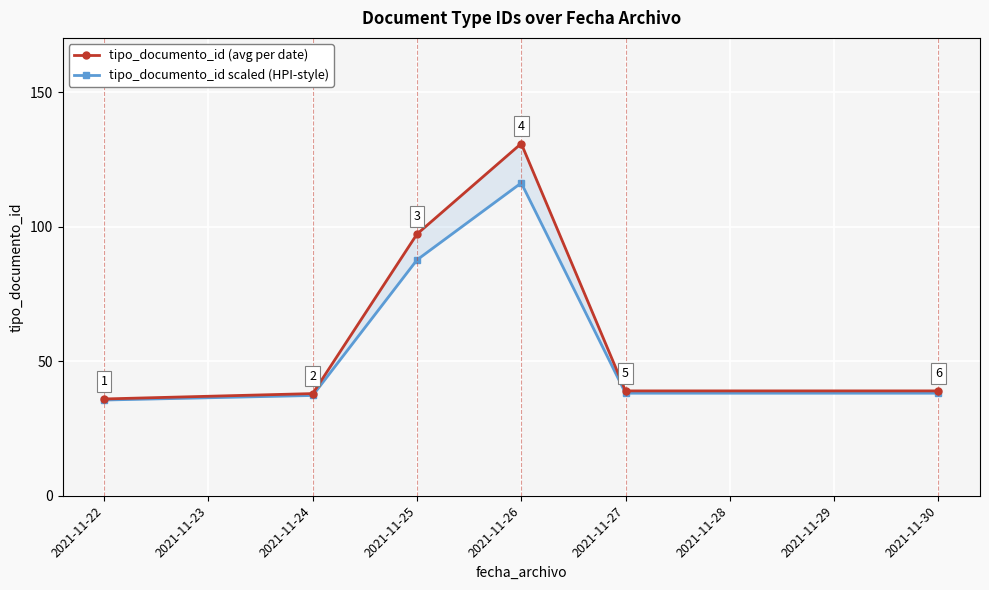

Reading left to right, transcribe all the data shown in this chart.

tipo_documento_id (avg per date): 36.0	38.0	97.3	131.0	39.0	39.0
tipo_documento_id scaled (HPI-style): 35.6	37.3	87.7	116.3	38.1	38.1